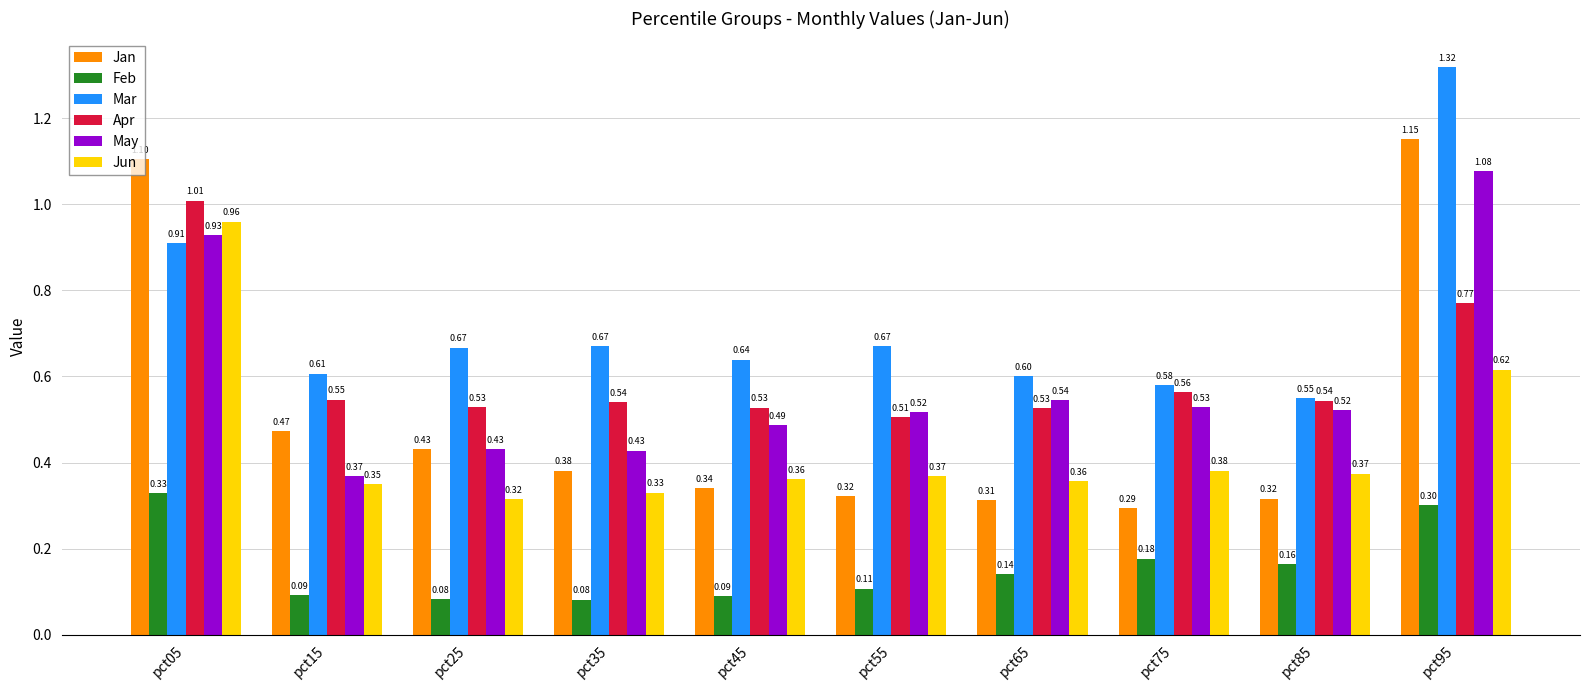

List the series in order of their peak value, lowest first.

Feb, Jun, Apr, May, Jan, Mar